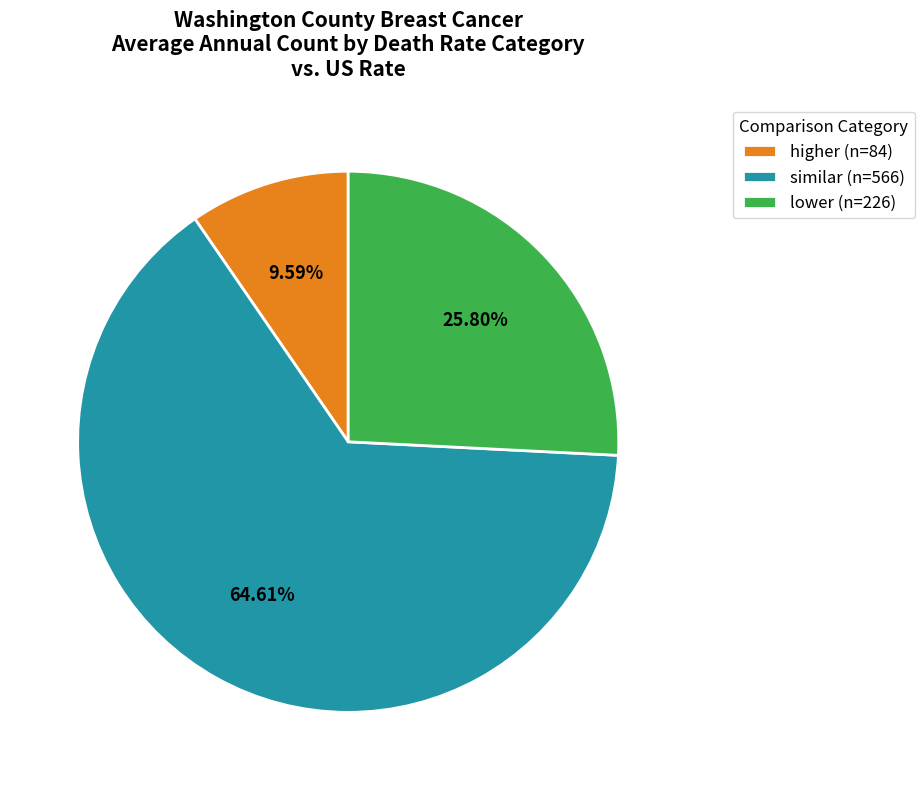

What is the majority slice?

similar (n=566)